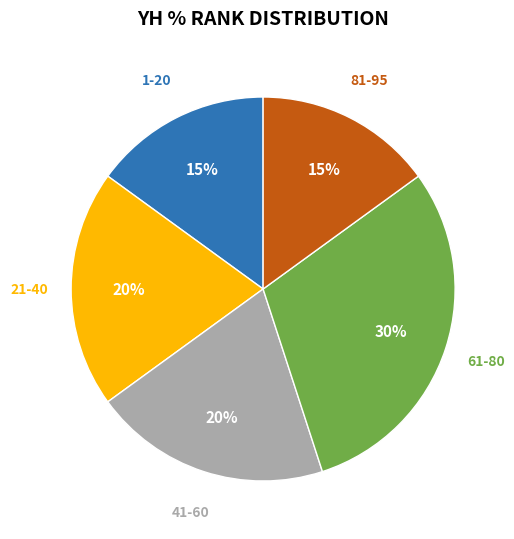

To the nearest percent, what is the average slice percentage?

20%